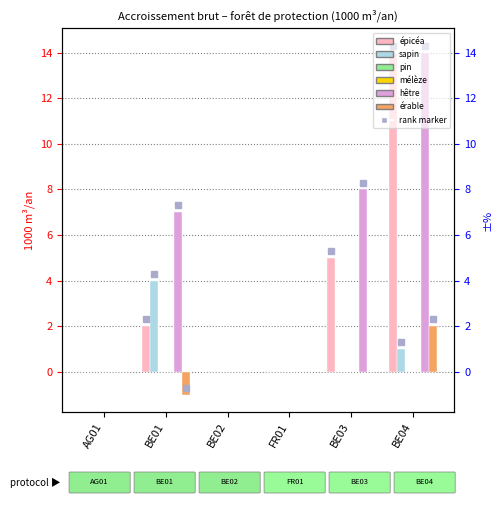

Reading left to right, what are all the values shown in this chart?

épicéa: AG01=0	BE01=2	BE02=0	FR01=0	BE03=5	BE04=14
sapin: AG01=0	BE01=4	BE02=0	FR01=0	BE03=0	BE04=1
pin: AG01=0	BE01=0	BE02=0	FR01=0	BE03=0	BE04=0
mélèze: AG01=0	BE01=0	BE02=0	FR01=0	BE03=0	BE04=0
hêtre: AG01=0	BE01=7	BE02=0	FR01=0	BE03=8	BE04=14
érable: AG01=0	BE01=-1	BE02=0	FR01=0	BE03=0	BE04=2